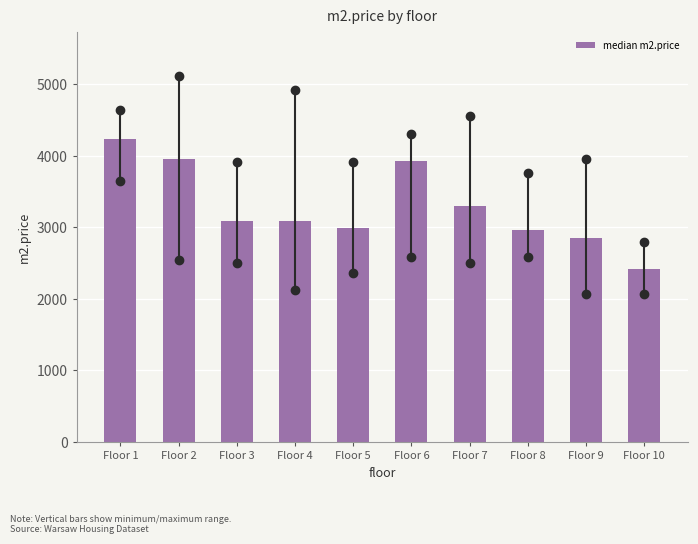

What value does the data have at Floor 7?

3299.0